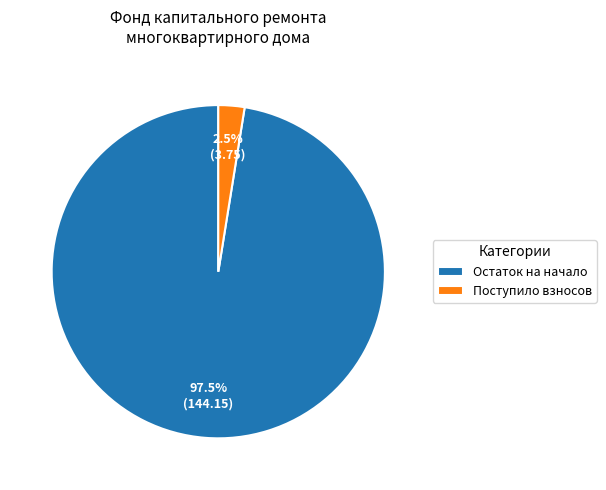

Which slice is the largest?

Остаток на начало